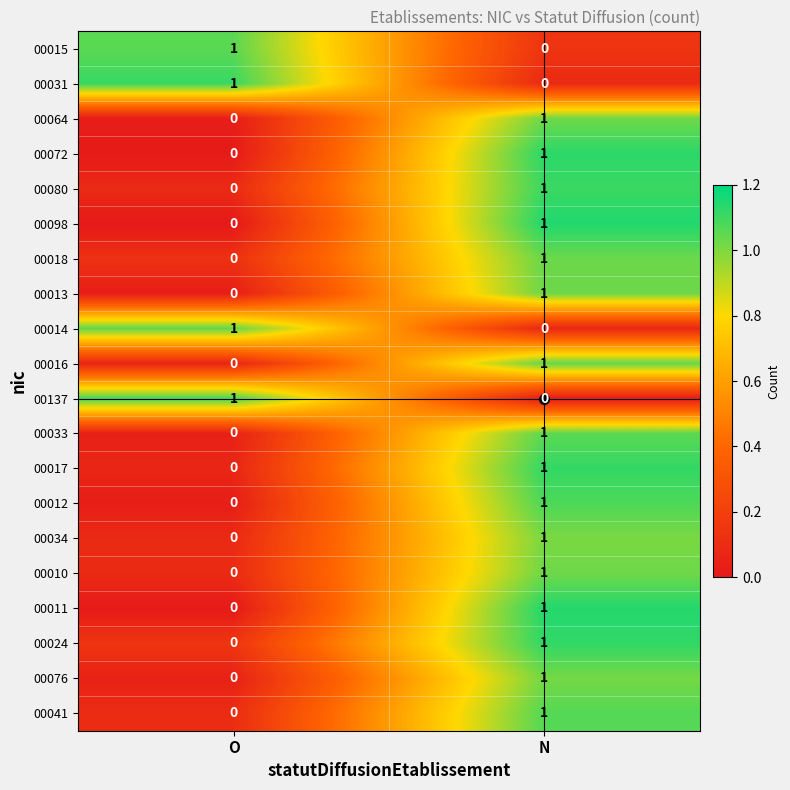

List the labels in order of 00072 value, largest first.

N, O